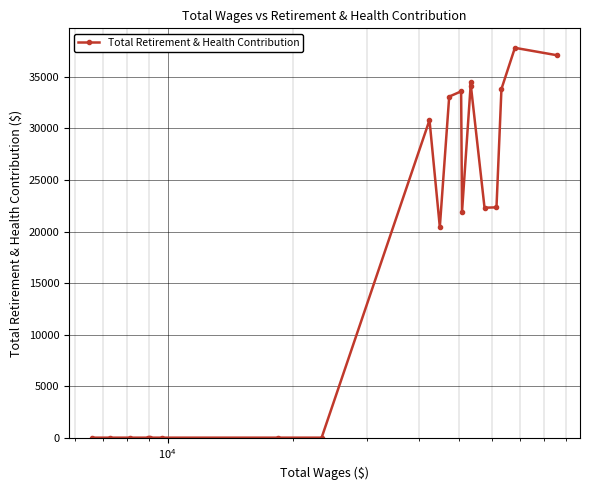

True or false: there are more than 2 points higher than both neighbors.

True